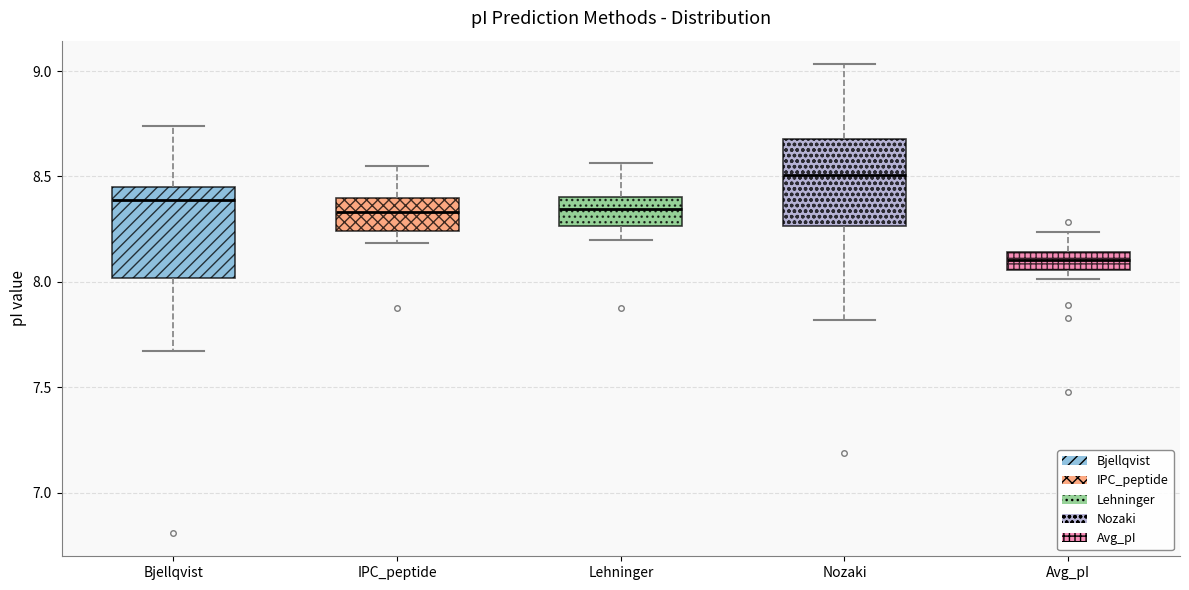

Which box's median line is the lowest?

Avg_pI